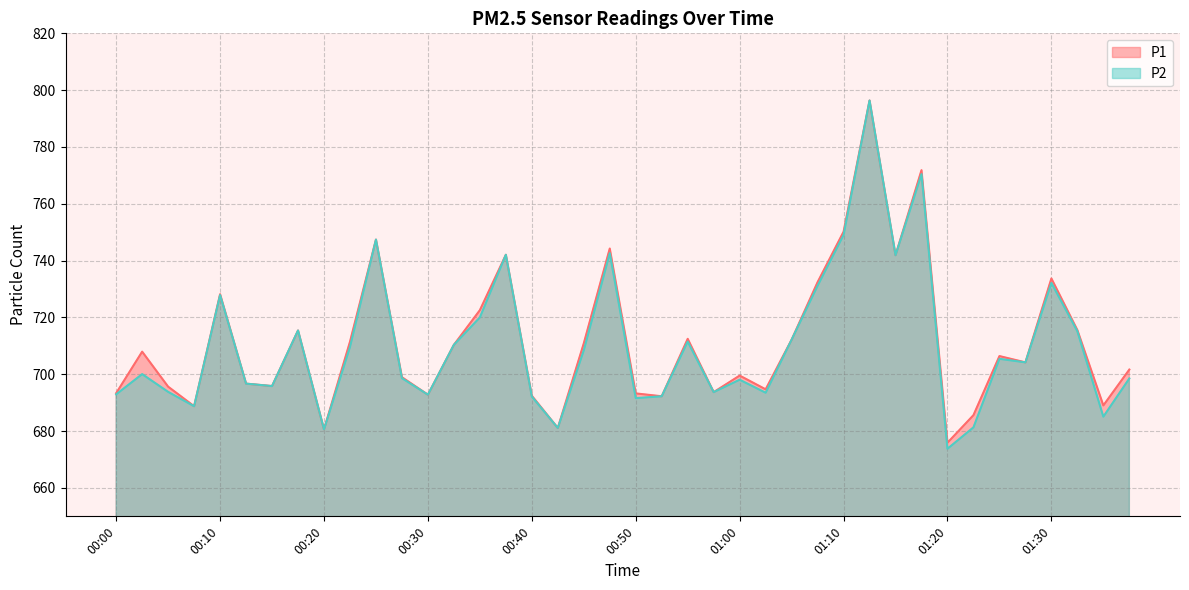

True or false: P2 and P1 intersect in this chart.

False